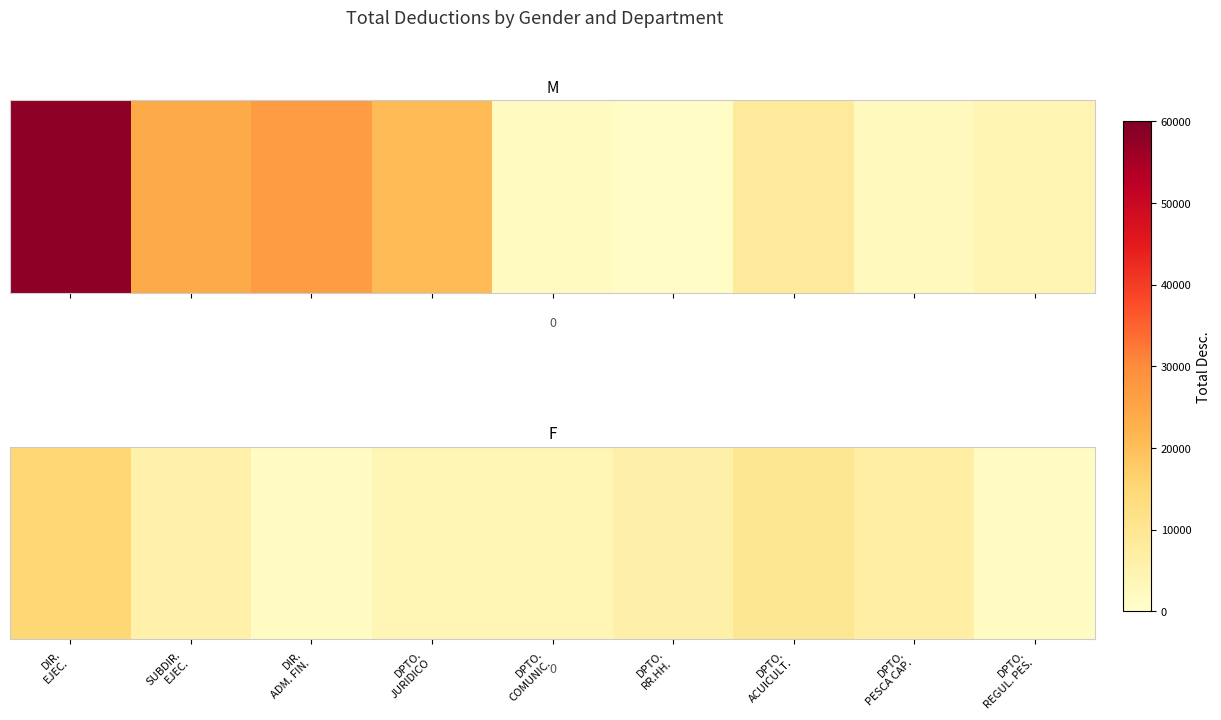

What is the smallest value displayed?

1502.5